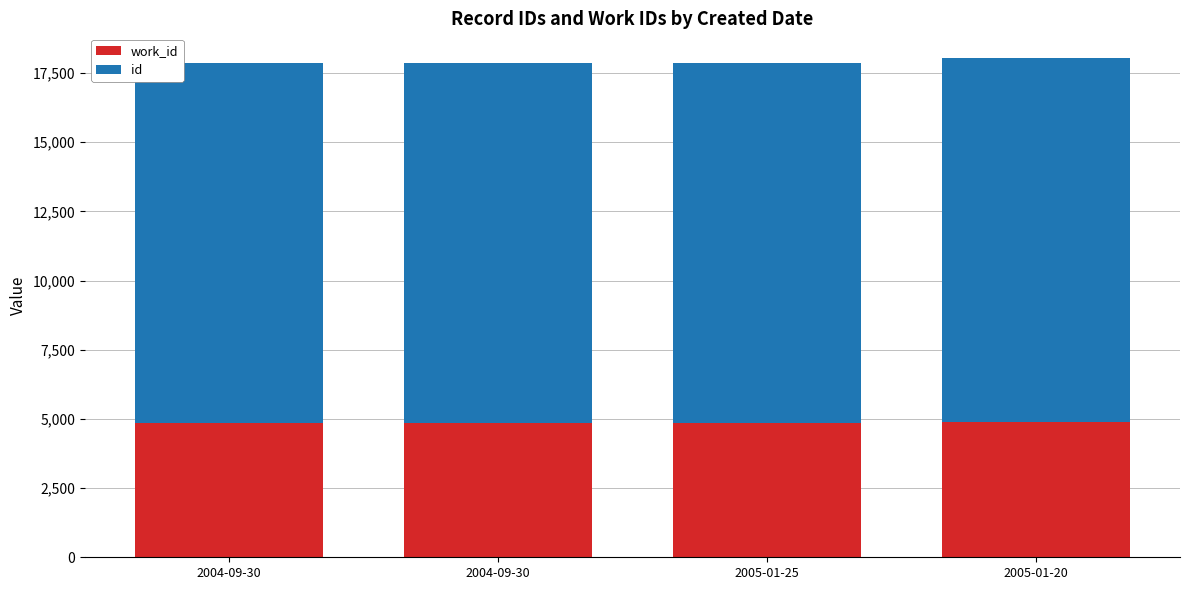

True or false: id has a value of 19612 at 2004-09-30.

False